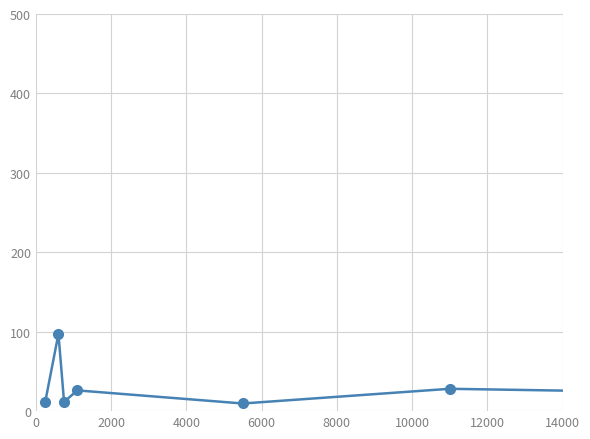

How many interior local valleys (lower than both neighbors) does the data have?

2